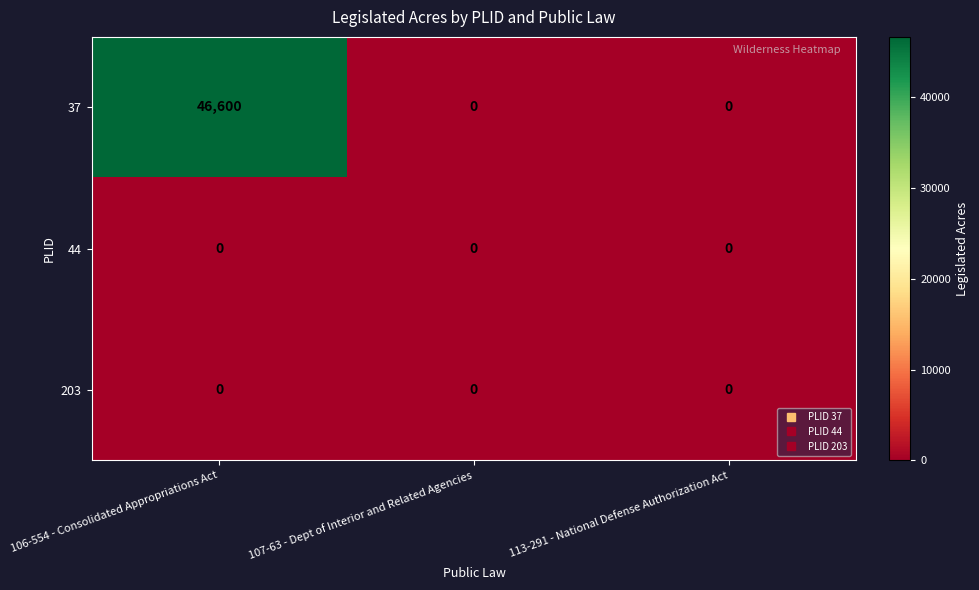

Which series has the largest range (max minus min)?

37